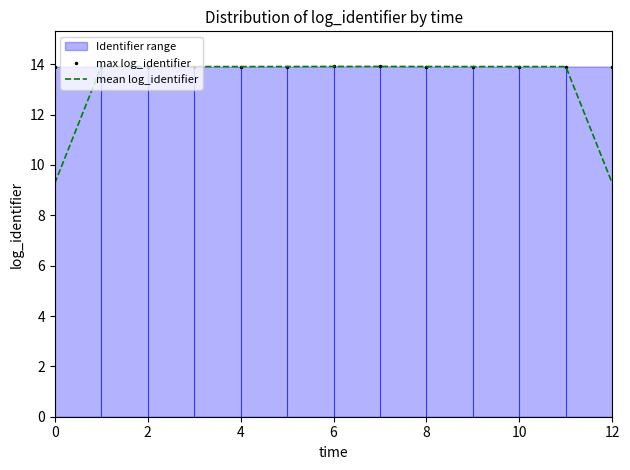

What is the minimum value shown in the chart?

9.3